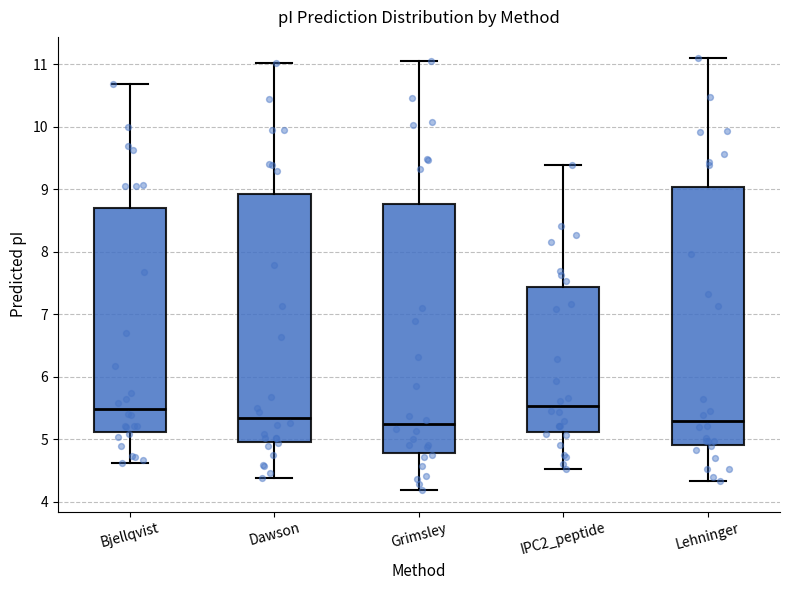

Reading left to right, transcribe this box plot: for each box, give where its median line is, the range the box spans, and where its two whiskers end, as read against the y-axis. The values are not printed on the chart, so give them approximately, as read against the axis.

Bjellqvist: median 5.5, box 5.1 to 8.7, whiskers 4.6 to 10.7
Dawson: median 5.3, box 5.0 to 8.9, whiskers 4.4 to 11.0
Grimsley: median 5.2, box 4.8 to 8.8, whiskers 4.2 to 11.1
IPC2_peptide: median 5.5, box 5.1 to 7.4, whiskers 4.5 to 9.4
Lehninger: median 5.3, box 4.9 to 9.0, whiskers 4.3 to 11.1